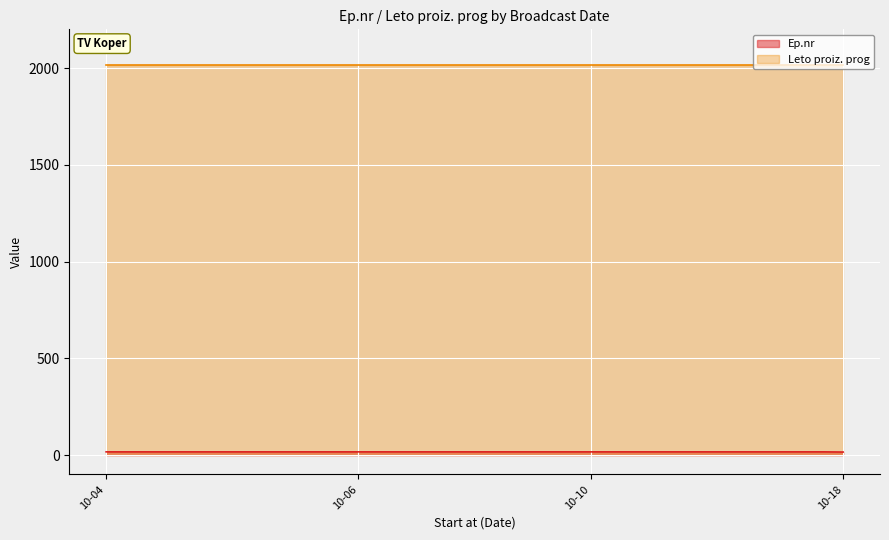

What is the sum of all values?

662